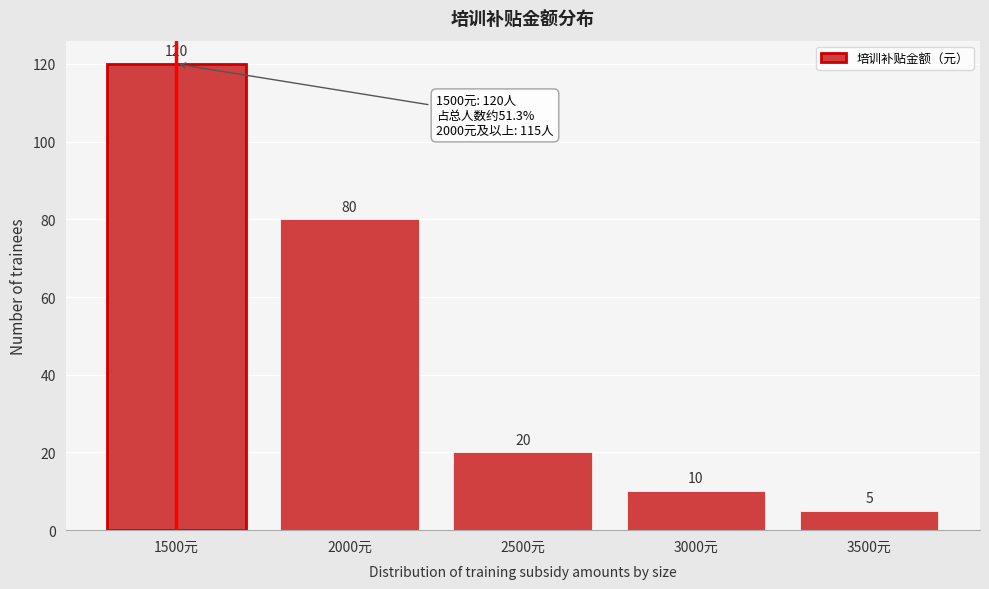

Reading right to left, what are all the values shown in this chart?

5	10	20	80	120